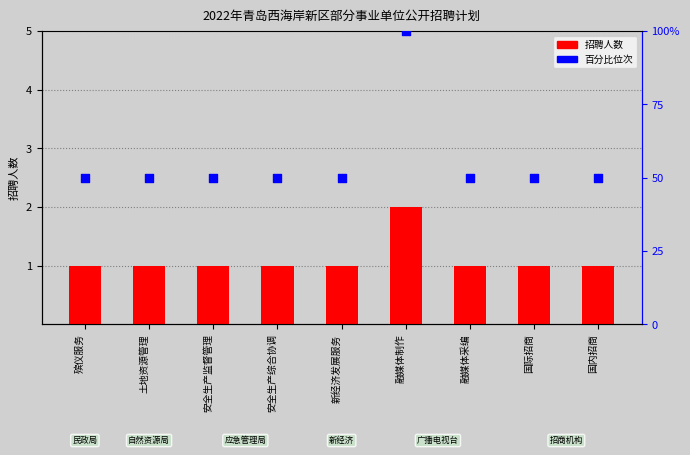

At how many categories does at least one series exceed 85?

1